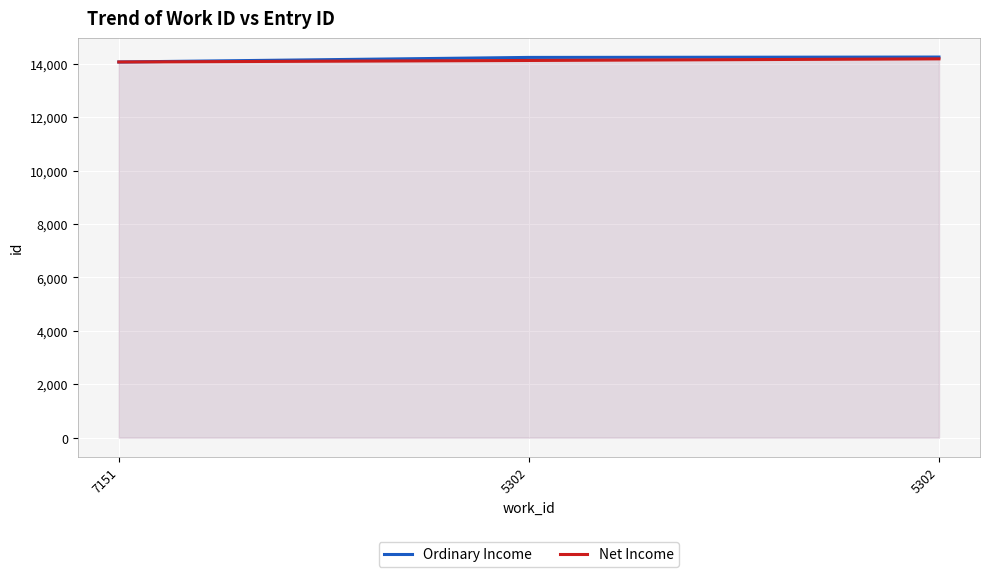

Where is Net Income nearest to the value 14121?

5302